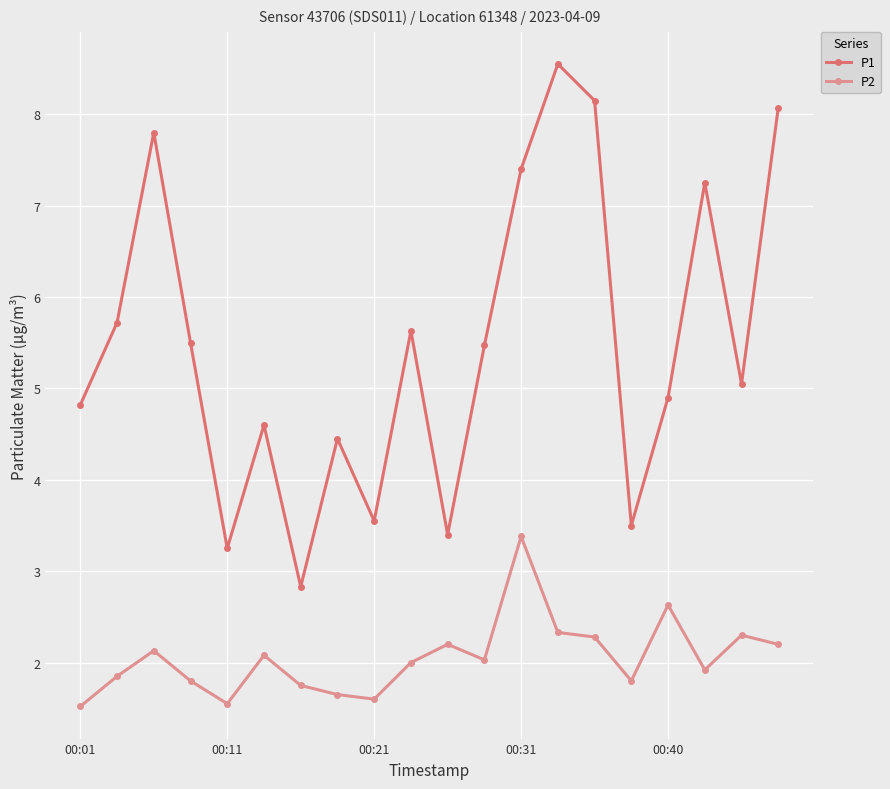

What is the greatest value displayed?

8.6